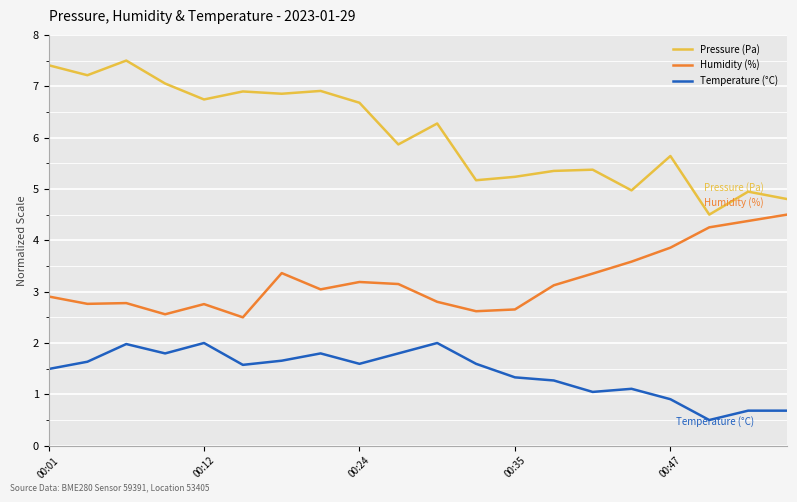

Which series has the widest spread of values?

Pressure (Pa)